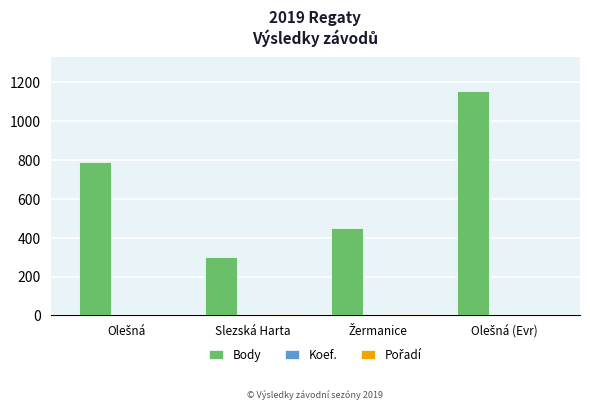

Which series has the largest total across all categories?

Body